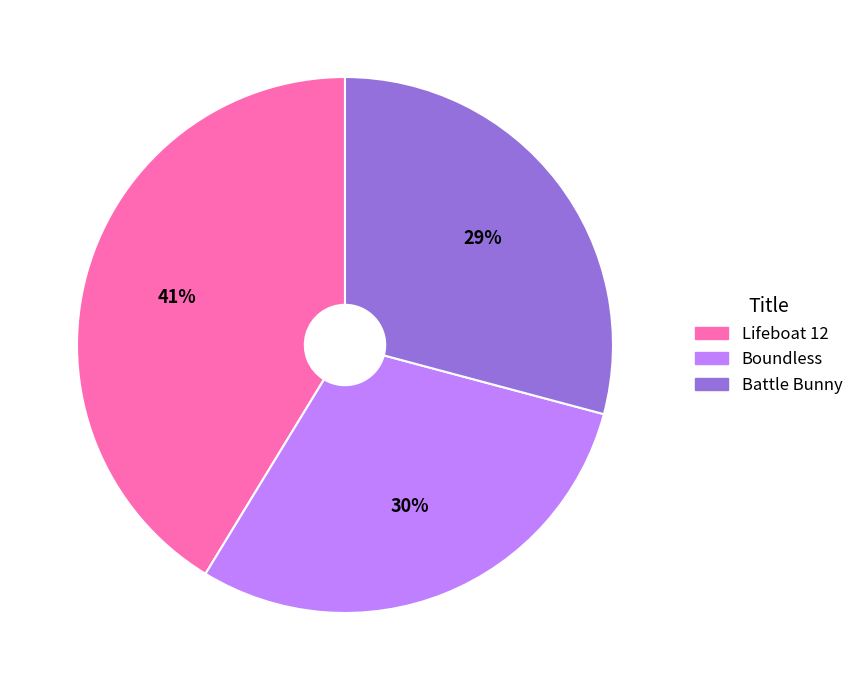

What percentage is the Battle Bunny slice, to the nearest percent?

29%